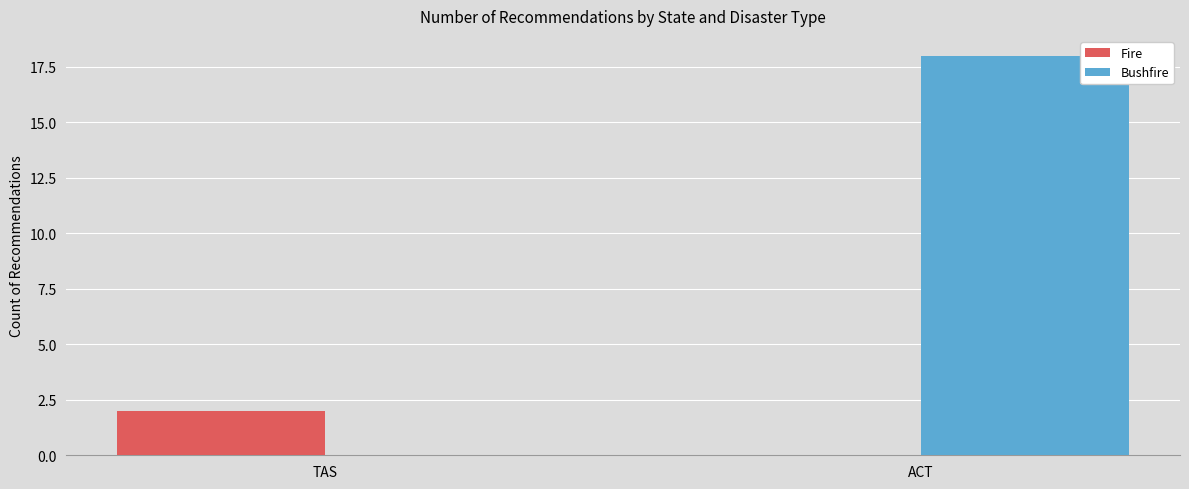

The value of Bushfire at TAS is 0. True or false?

True